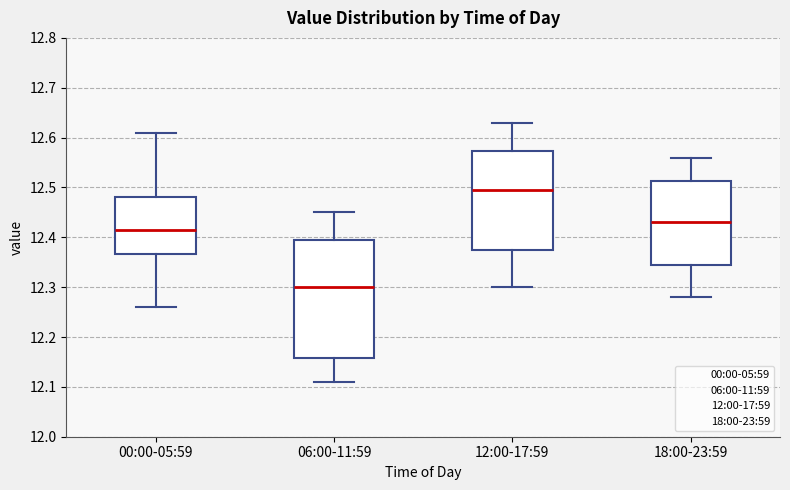

Which box is the tallest, from its lower edge to its upper edge?

06:00-11:59